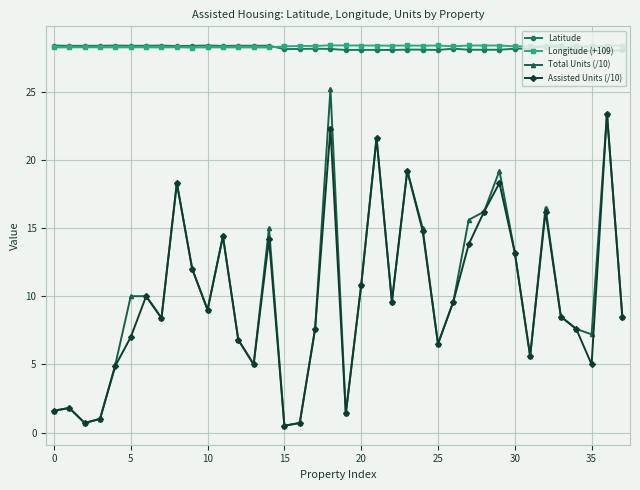

True or false: Latitude has more than 0 interior local peaks.

True